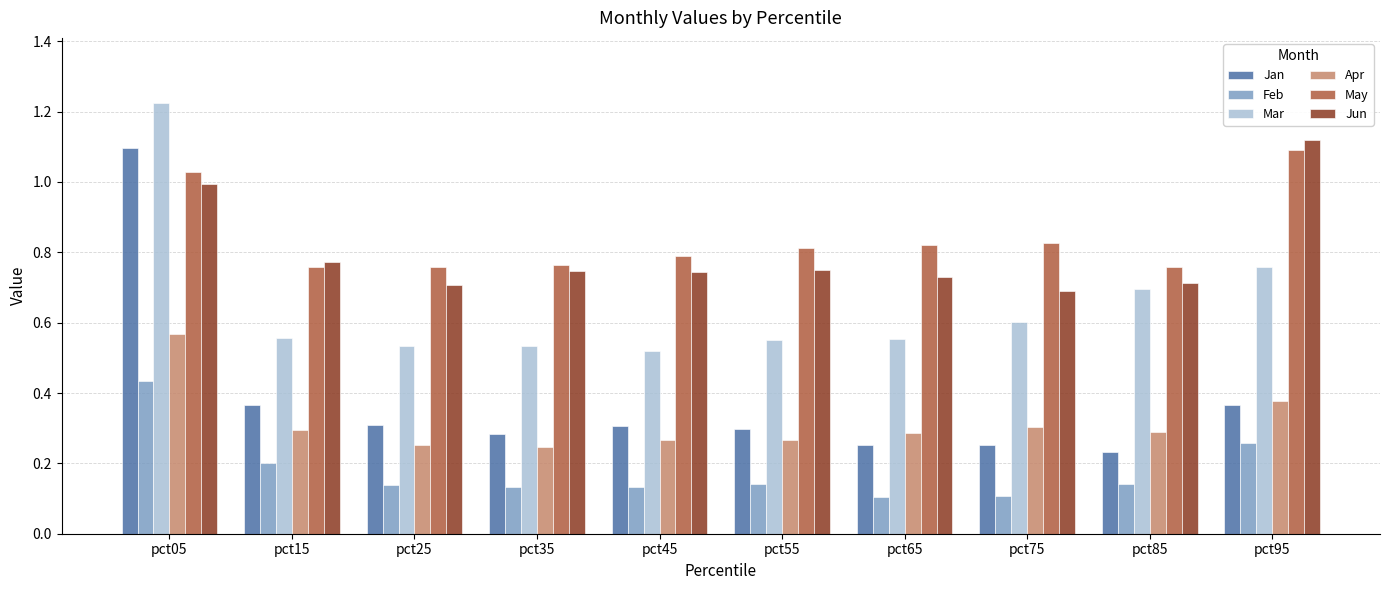

Which category has the highest value across all series?

pct05